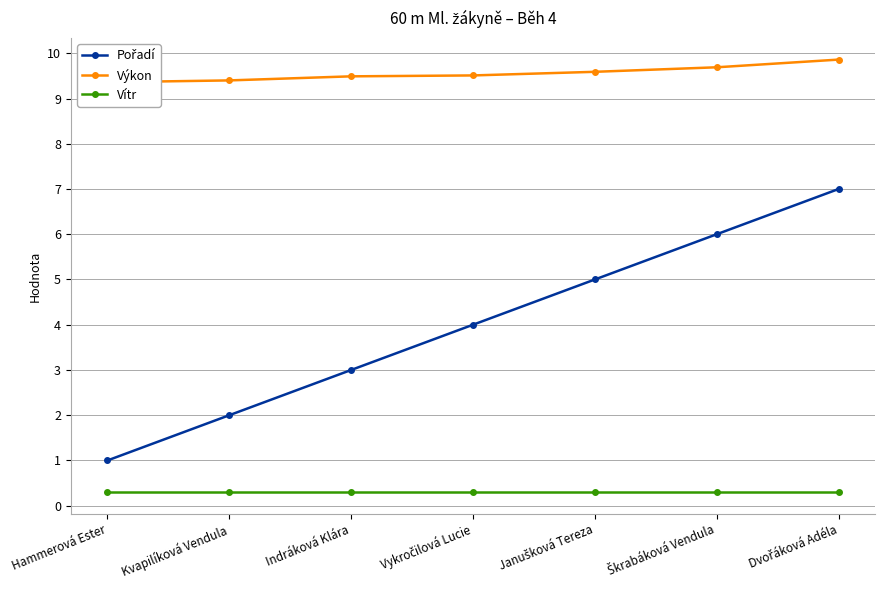

Read the Vítr value at Vykročilová Lucie.

0.3